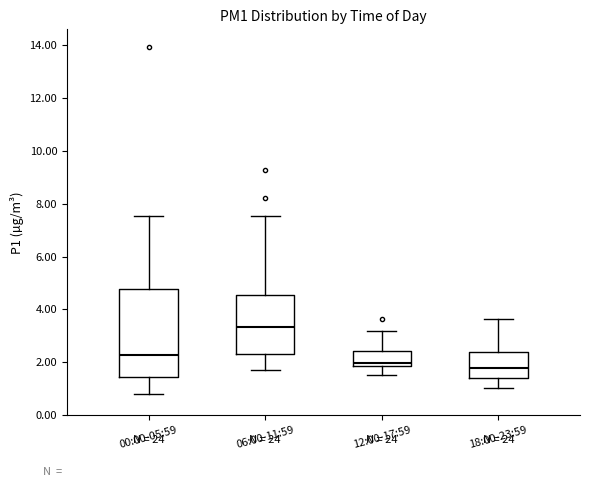

Which box is the tallest, from its lower edge to its upper edge?

00:00-05:59